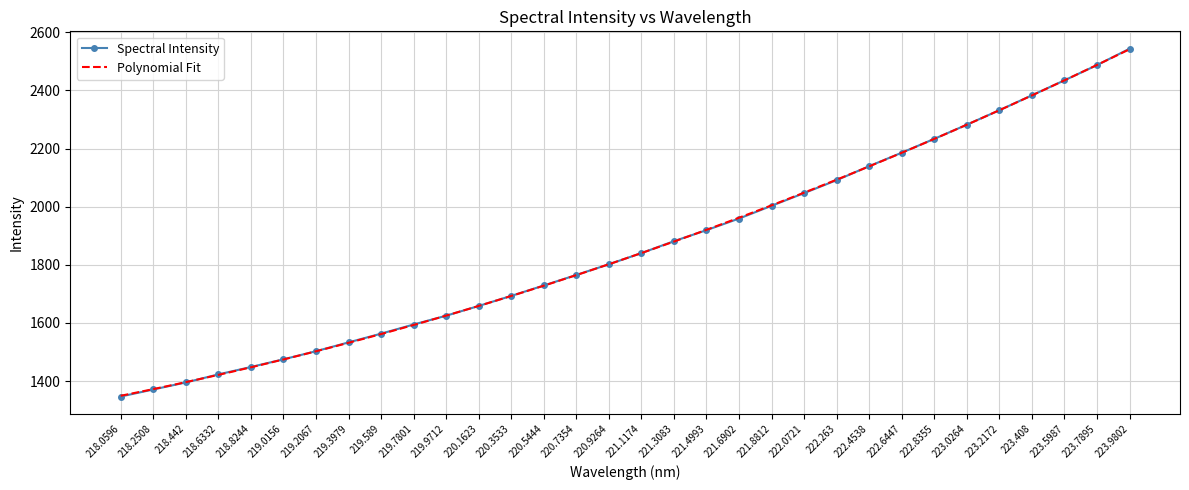

How many data points does each series have?

32